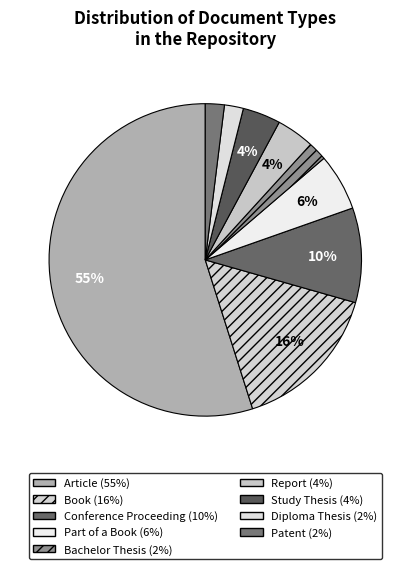

Approximately how many times larger is the value at Part of a Book compared to Article?

0.1